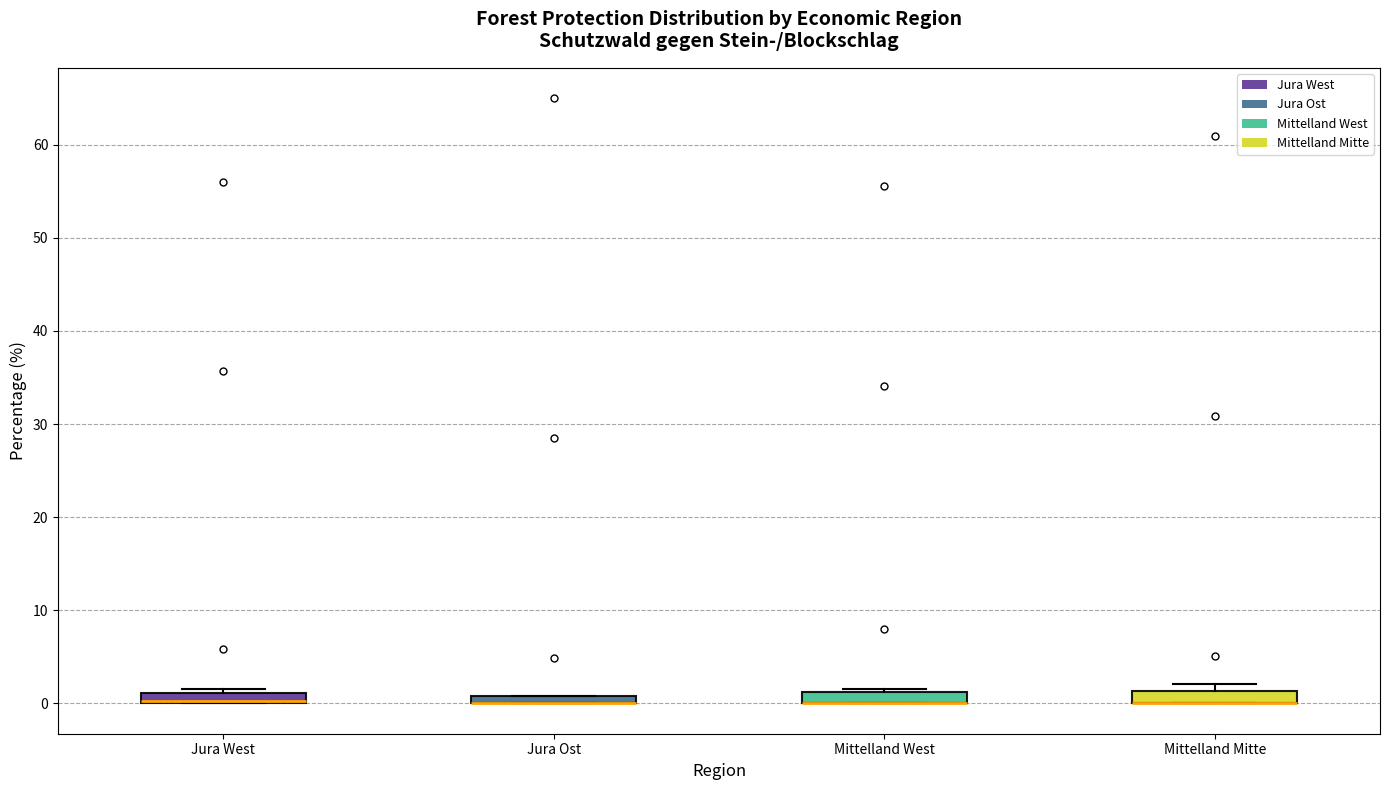

Where is the upper edge of the box for Mittelland West on the y-axis? The values are not printed on the chart, so give them approximately, as read against the axis.

1